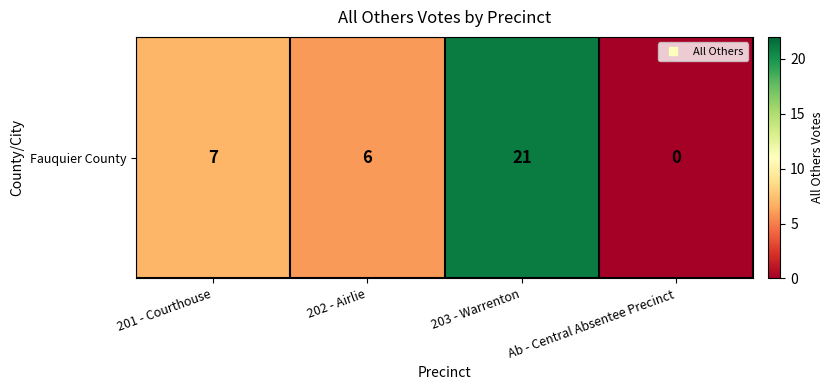

Reading right to left, transcribe all the data shown in this chart.

0	21	6	7